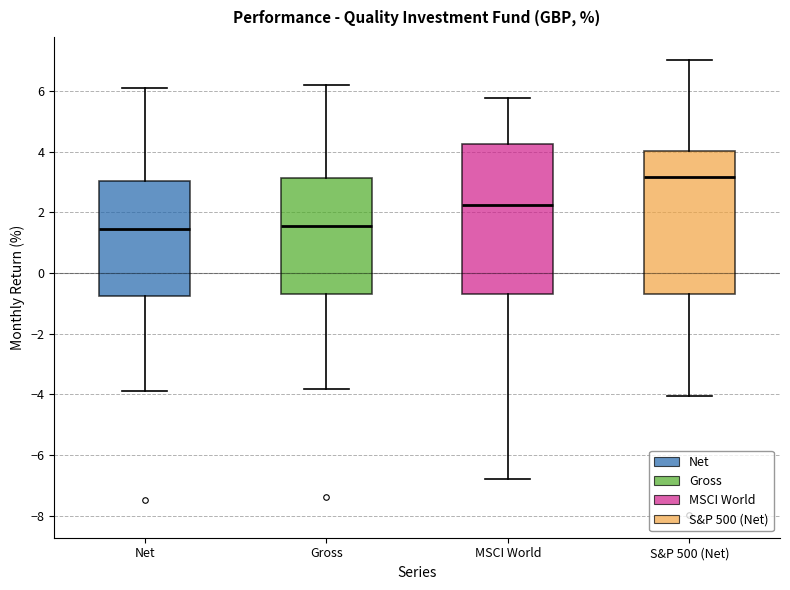

Which box is the tallest, from its lower edge to its upper edge?

MSCI World